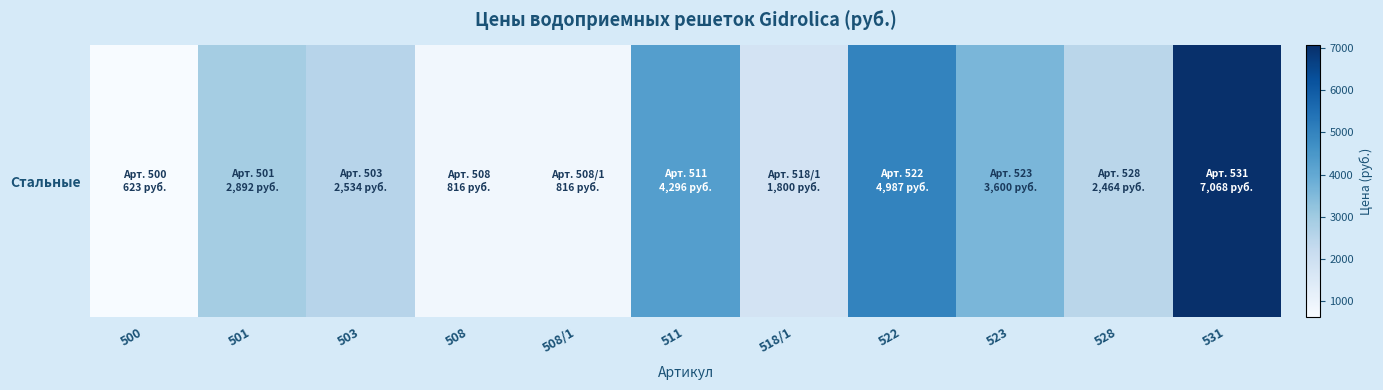

What is the average value?

2900